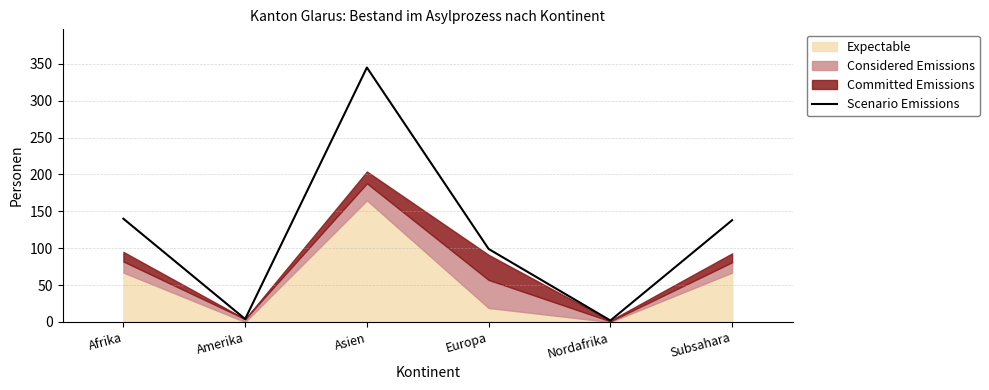

At which label does the data first exceed 138?

Afrika